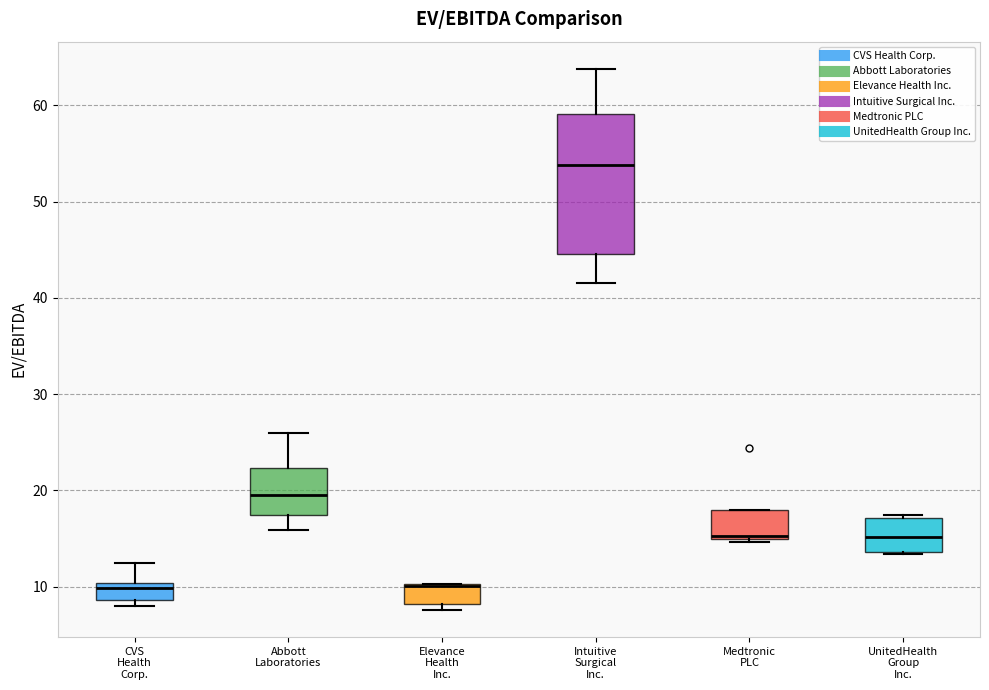

Reading left to right, transcribe this box plot: for each box, give where its median line is, the range the box spans, and where its two whiskers end, as read against the y-axis. The values are not printed on the chart, so give them approximately, as read against the axis.

CVS Health Corp.: median 10 (just below the box's upper edge), box 9 to 10, whiskers 8 to 12
Abbott Laboratories: median 19, box 17 to 22, whiskers 16 to 26
Elevance Health Inc.: median 10 (drawn on the box's upper edge), box 8 to 10, whiskers 8 (just below the box's lower edge) to 10
Intuitive Surgical Inc.: median 54, box 45 to 59, whiskers 42 to 64
Medtronic PLC: median 15, box 15 to 18, whiskers 15 (just below the box's lower edge) to 18
UnitedHealth Group Inc.: median 15, box 14 to 17, whiskers 13 to 17